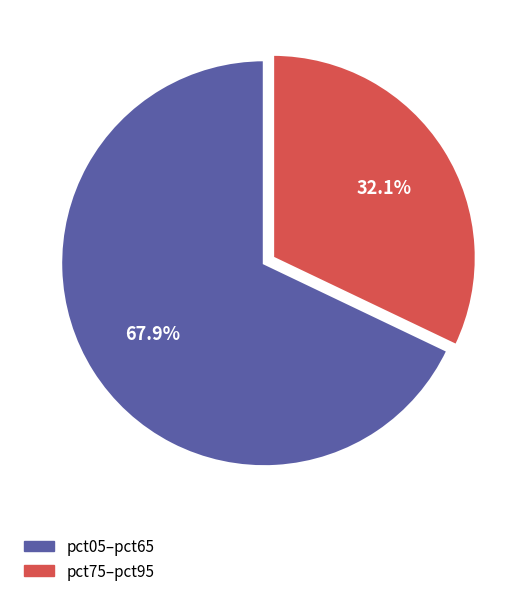

What is the largest slice in the pie chart?

pct05–pct65